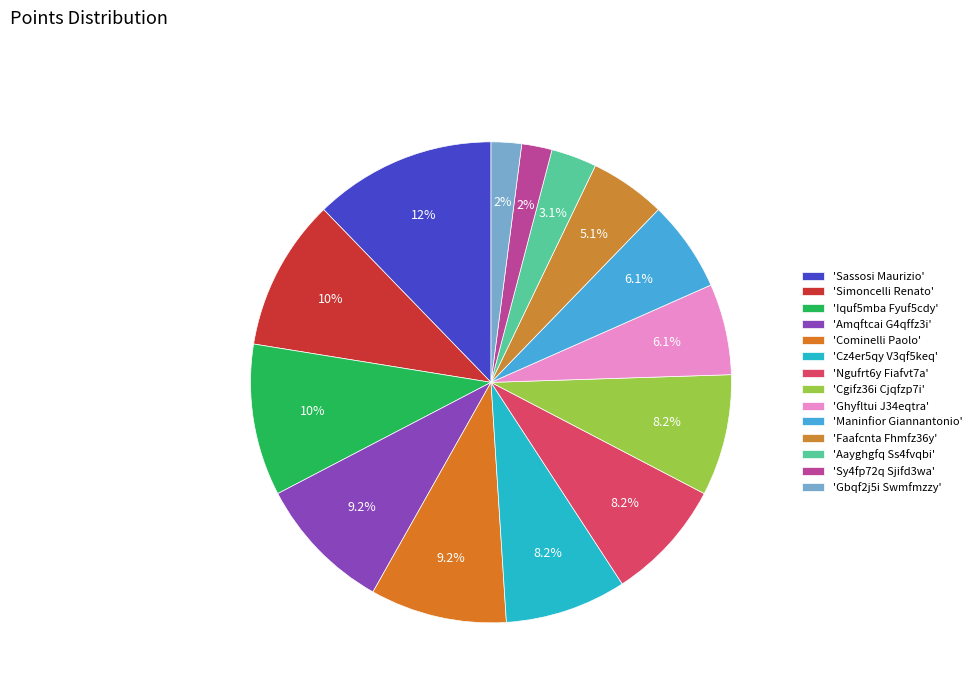

Rank the categories by value from lowest to highest.

Sy4fp72q Sjifd3wa, Gbqf2j5i Swmfmzzy, Aayghgfq Ss4fvqbi, Faafcnta Fhmfz36y, Ghyfltui J34eqtra, Maninfior Giannantonio, Cz4er5qy V3qf5keq, Ngufrt6y Fiafvt7a, Cgifz36i Cjqfzp7i, Amqftcai G4qffz3i, Cominelli Paolo, Simoncelli Renato, Iquf5mba Fyuf5cdy, Sassosi Maurizio